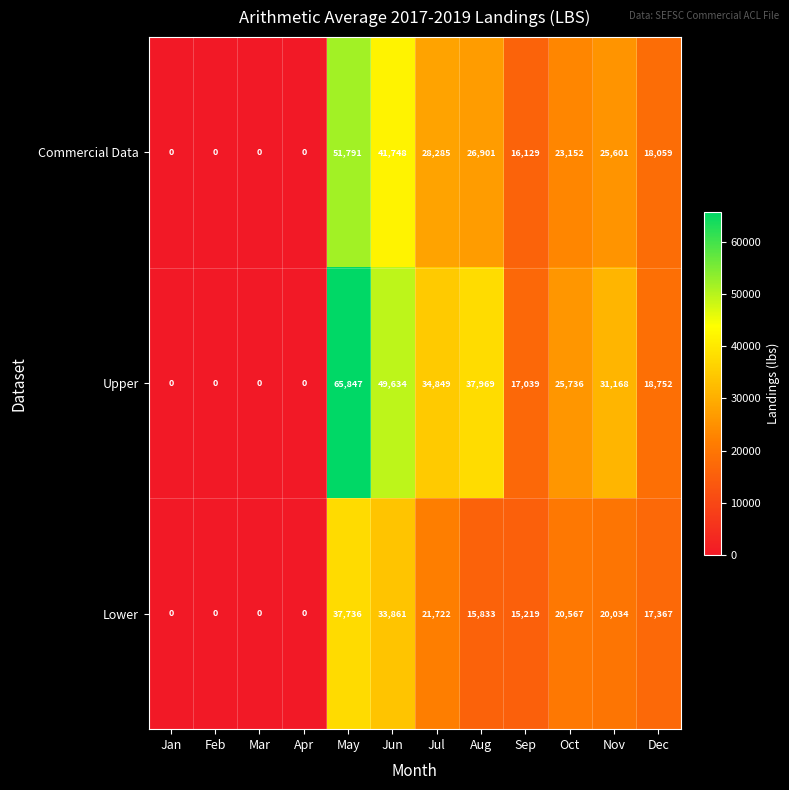

Rank the series by their average value, from highest to lowest.

Upper, Commercial Data, Lower